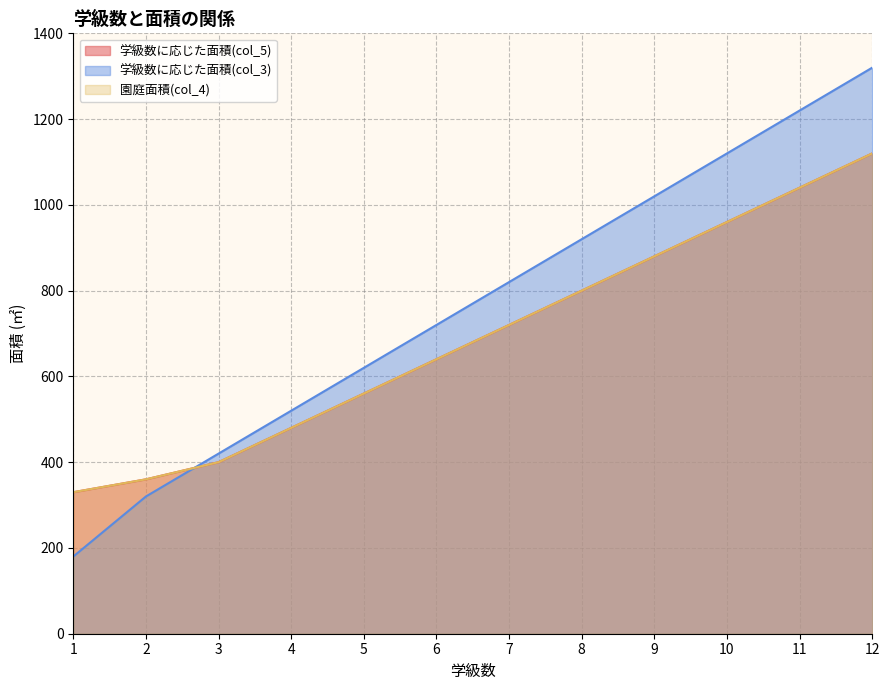

How many lines are shown in the chart?

3